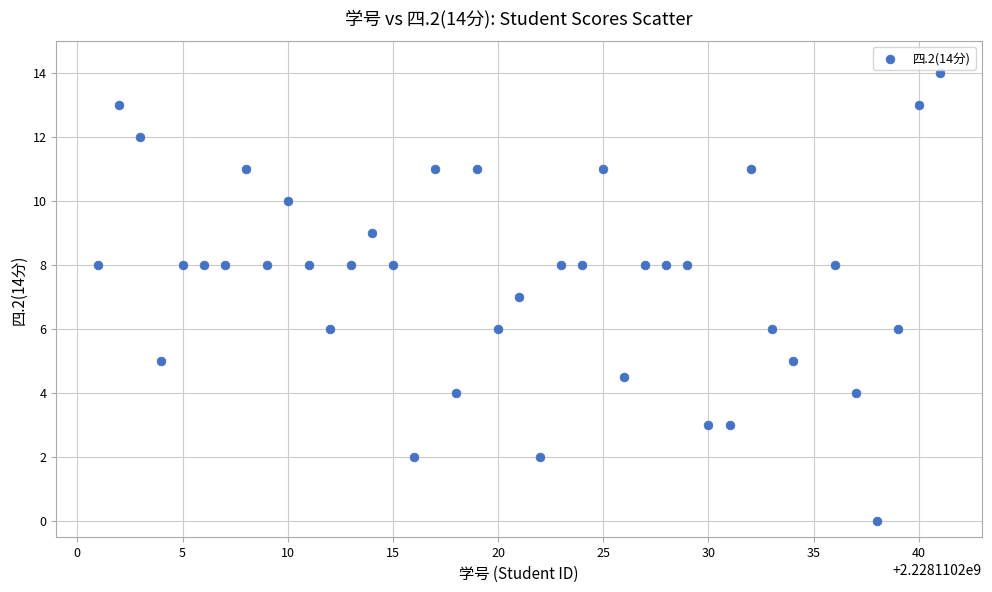

What is the range of Y values (max minus min)?

14.0